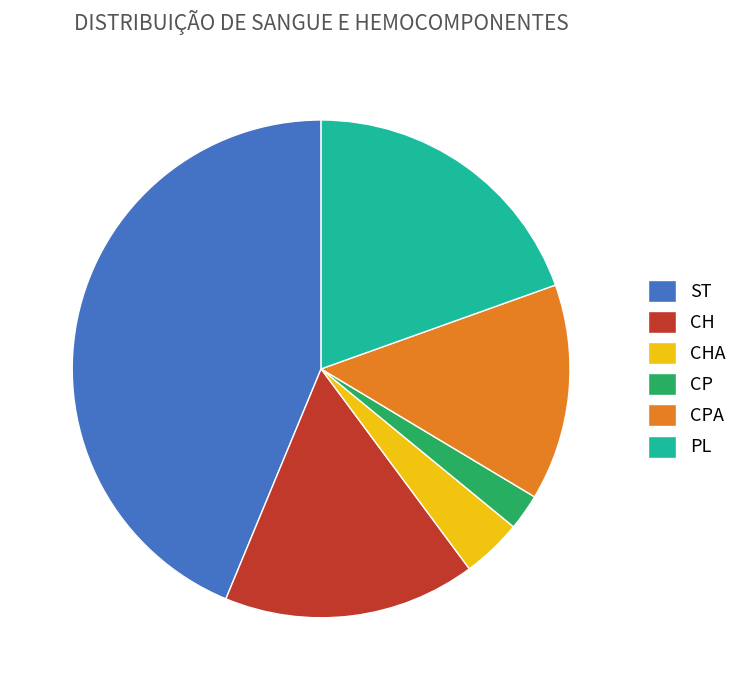

What is the ratio of the value at CHA to the value at CP?

1.7